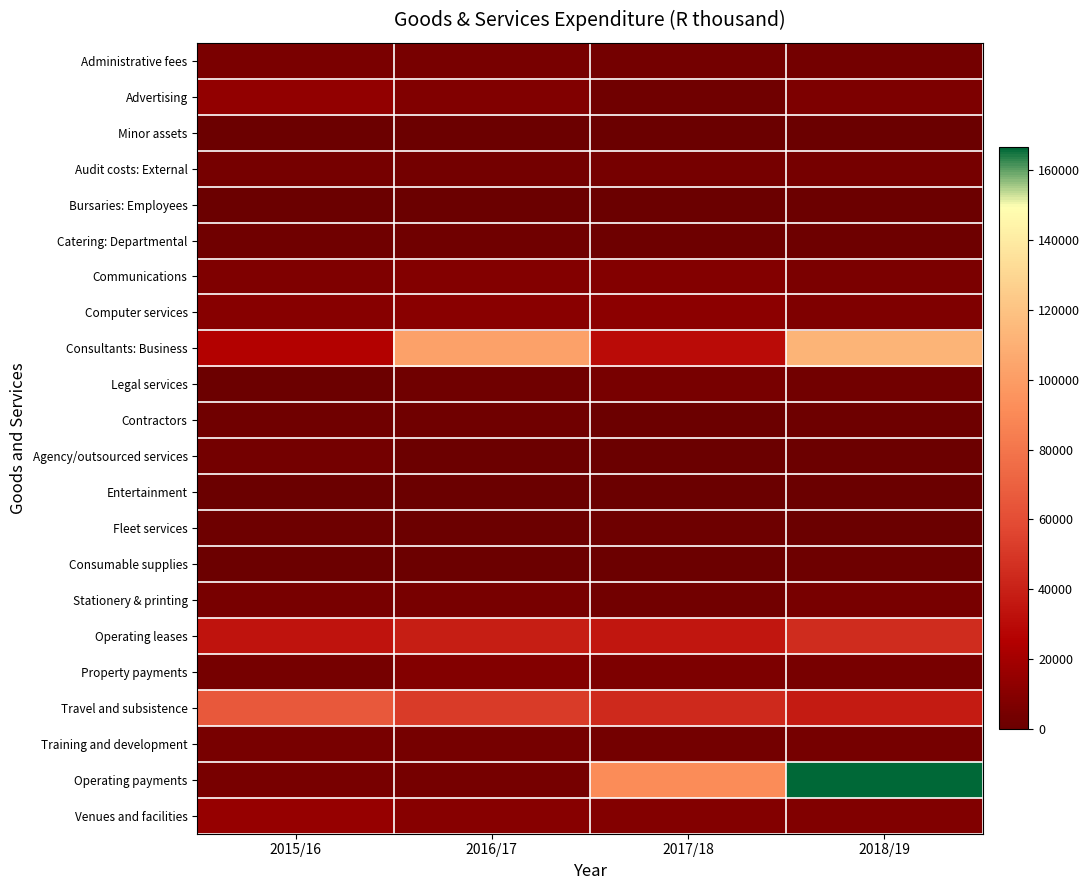

Reading left to right, list all the values displayed in this chart.

Administrative fees: 2015/16=5663	2016/17=4650	2017/18=3653	2018/19=3495
Advertising: 2015/16=13785	2016/17=8362	2017/18=2016	2018/19=7078
Minor assets: 2015/16=1036	2016/17=833	2017/18=280	2018/19=405
Audit costs: External: 2015/16=4233	2016/17=3805	2017/18=4542	2018/19=3972
Bursaries: Employees: 2015/16=610	2016/17=555	2017/18=618	2018/19=821
Catering: Departmental: 2015/16=1961	2016/17=2546	2017/18=1745	2018/19=1714
Communications: 2015/16=7614	2016/17=8517	2017/18=9023	2018/19=6215
Computer services: 2015/16=9839	2016/17=10658	2017/18=11740	2018/19=7726
Consultants: Business: 2015/16=25828	2016/17=102502	2017/18=30379	2018/19=112260
Legal services: 2015/16=924	2016/17=2451	2017/18=4984	2018/19=2696
Contractors: 2015/16=2560	2016/17=2206	2017/18=1100	2018/19=1770
Agency/outsourced services: 2015/16=3305	2016/17=1096	2017/18=189	2018/19=872
Entertainment: 2015/16=1	2016/17=8	2017/18=13	2018/19=184
Fleet services: 2015/16=1586	2016/17=1275	2017/18=1333	2018/19=641
Consumable supplies: 2015/16=1041	2016/17=1032	2017/18=743	2018/19=1330
Stationery & printing: 2015/16=4653	2016/17=4722	2017/18=2826	2018/19=4861
Operating leases: 2015/16=34063	2016/17=38955	2017/18=35228	2018/19=45336
Property payments: 2015/16=4082	2016/17=8851	2017/18=6953	2018/19=5030
Travel and subsistence: 2015/16=65249	2016/17=52019	2017/18=43737	2018/19=37514
Training and development: 2015/16=4664	2016/17=4041	2017/18=3409	2018/19=4086
Operating payments: 2015/16=4898	2016/17=3988	2017/18=91502	2018/19=166489
Venues and facilities: 2015/16=15373	2016/17=9818	2017/18=8566	2018/19=8076